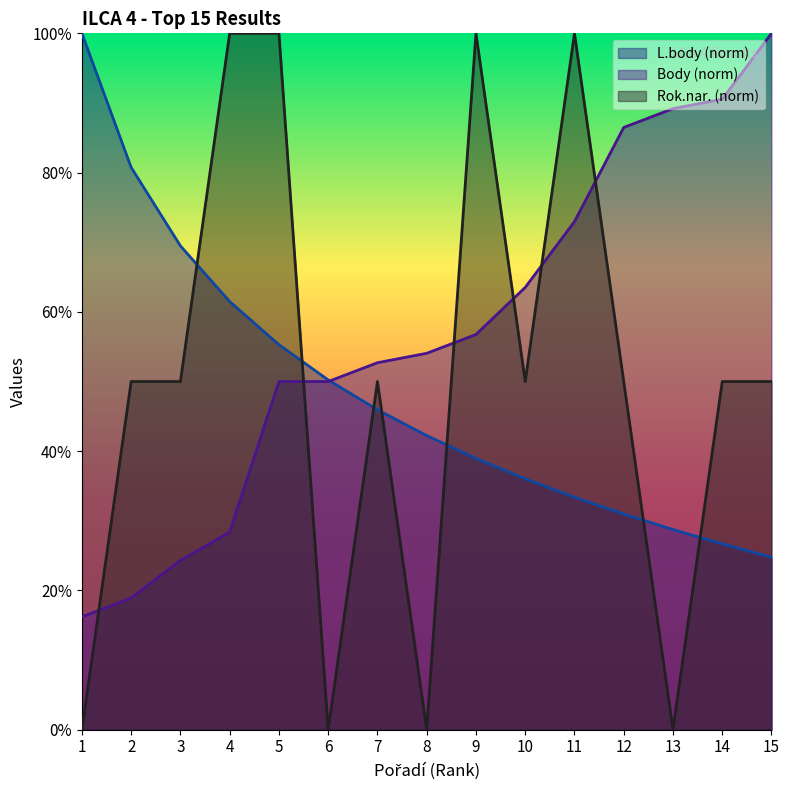

What are all the series names shown in the legend?

L.body (norm), Body (norm), Rok.nar. (norm)